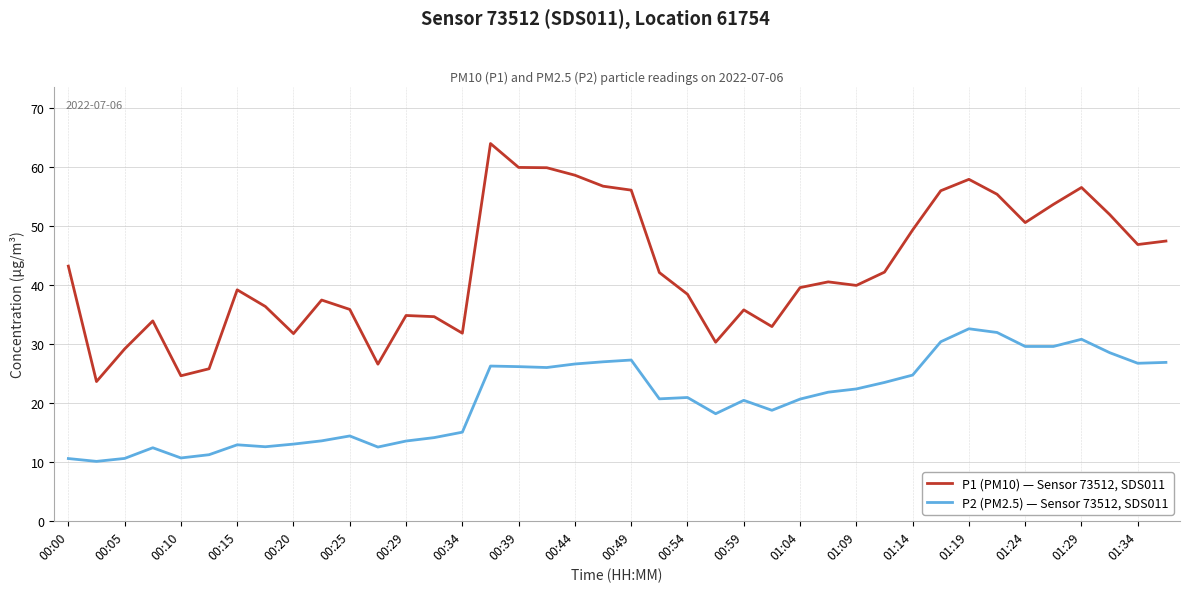

What is the minimum value shown in the chart?

10.1